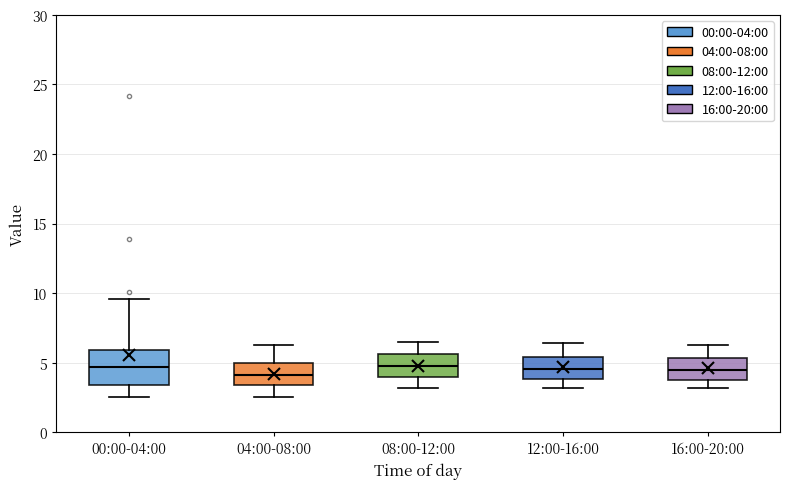

Reading left to right, read every box against the y-axis: the position of its median line, the range the box covers, and the ends of its whiskers. The values are not printed on the chart, so give them approximately, as read against the axis.

00:00-04:00: median 4.5, box 3.5 to 6.0, whiskers 2.5 to 9.5
04:00-08:00: median 4.0, box 3.5 to 5.0, whiskers 2.5 to 6.5
08:00-12:00: median 5.0, box 4.0 to 5.5, whiskers 3.0 to 6.5
12:00-16:00: median 4.5, box 4.0 to 5.5, whiskers 3.0 to 6.5
16:00-20:00: median 4.5, box 4.0 to 5.5, whiskers 3.0 to 6.5